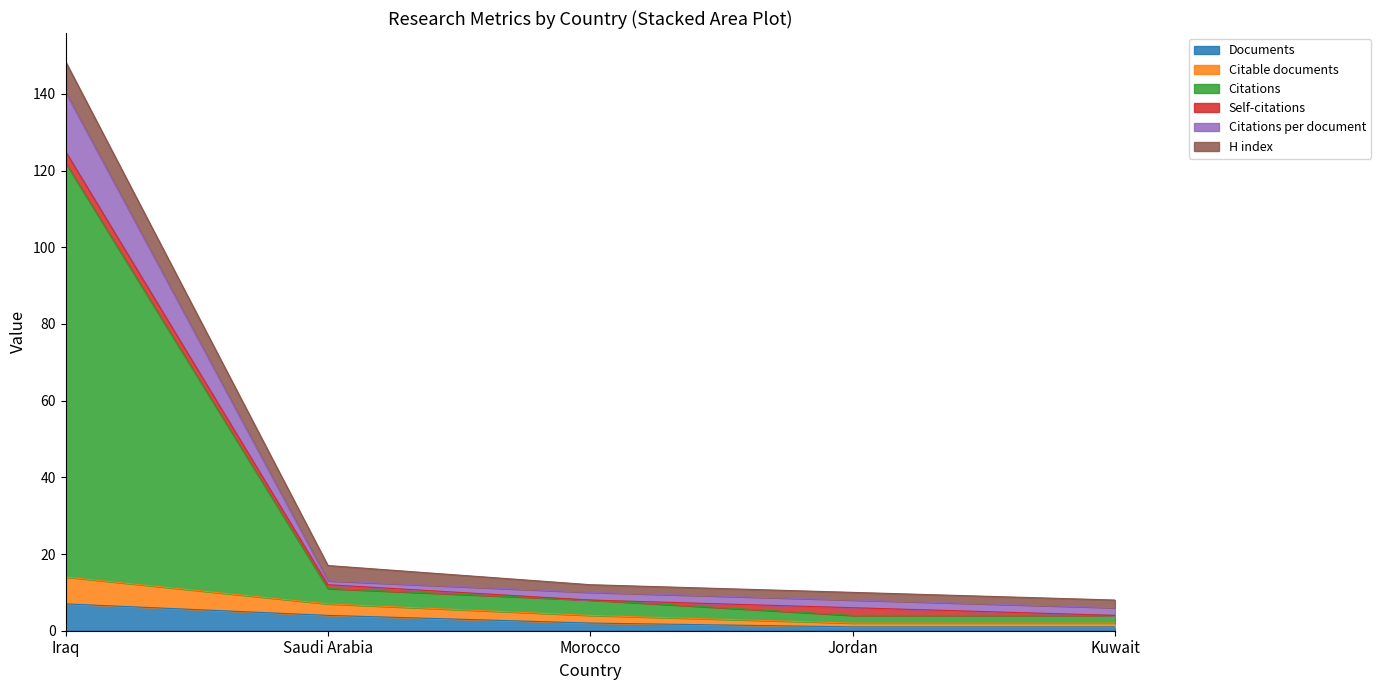

What is the label of the 4th point from the right?

Saudi Arabia